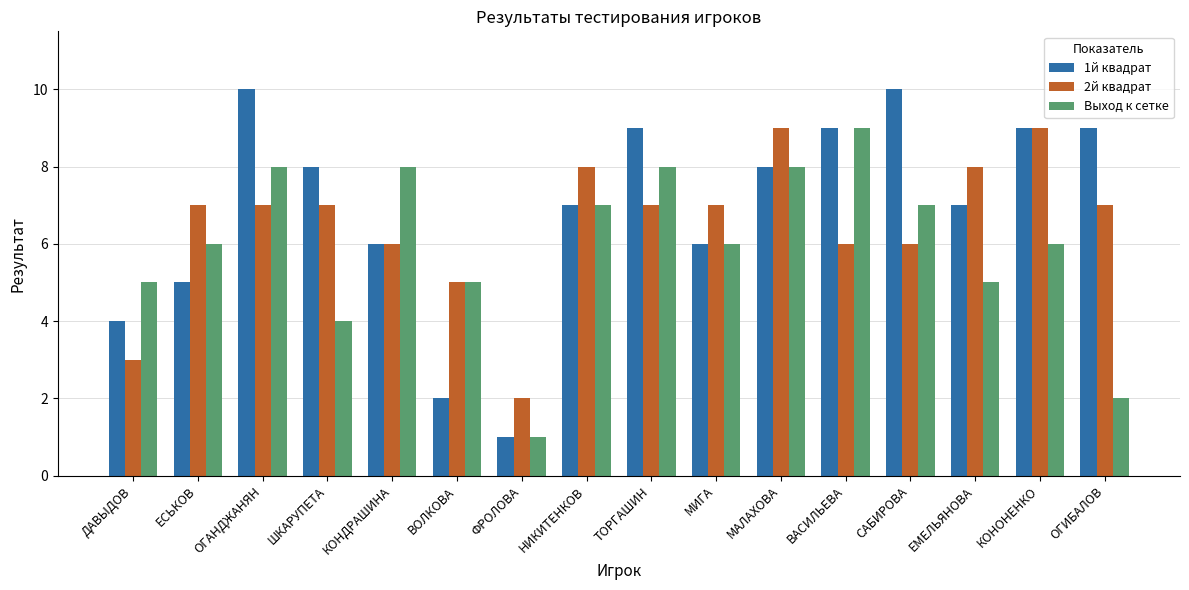

Reading left to right, extract all data points from this chart.

1й квадрат: ДАВЫДОВ=4	ЕСЬКОВ=5	ОГАНДЖАНЯН=10	ШКАРУПЕТА=8	КОНДРАШИНА=6	ВОЛКОВА=2	ФРОЛОВА=1	НИКИТЕНКОВ=7	ТОРГАШИН=9	МИГА=6	МАЛАХОВА=8	ВАСИЛЬЕВА=9	САБИРОВА=10	ЕМЕЛЬЯНОВА=7	КОНОНЕНКО=9	ОГИБАЛОВ=9
2й квадрат: ДАВЫДОВ=3	ЕСЬКОВ=7	ОГАНДЖАНЯН=7	ШКАРУПЕТА=7	КОНДРАШИНА=6	ВОЛКОВА=5	ФРОЛОВА=2	НИКИТЕНКОВ=8	ТОРГАШИН=7	МИГА=7	МАЛАХОВА=9	ВАСИЛЬЕВА=6	САБИРОВА=6	ЕМЕЛЬЯНОВА=8	КОНОНЕНКО=9	ОГИБАЛОВ=7
Выход к сетке: ДАВЫДОВ=5	ЕСЬКОВ=6	ОГАНДЖАНЯН=8	ШКАРУПЕТА=4	КОНДРАШИНА=8	ВОЛКОВА=5	ФРОЛОВА=1	НИКИТЕНКОВ=7	ТОРГАШИН=8	МИГА=6	МАЛАХОВА=8	ВАСИЛЬЕВА=9	САБИРОВА=7	ЕМЕЛЬЯНОВА=5	КОНОНЕНКО=6	ОГИБАЛОВ=2